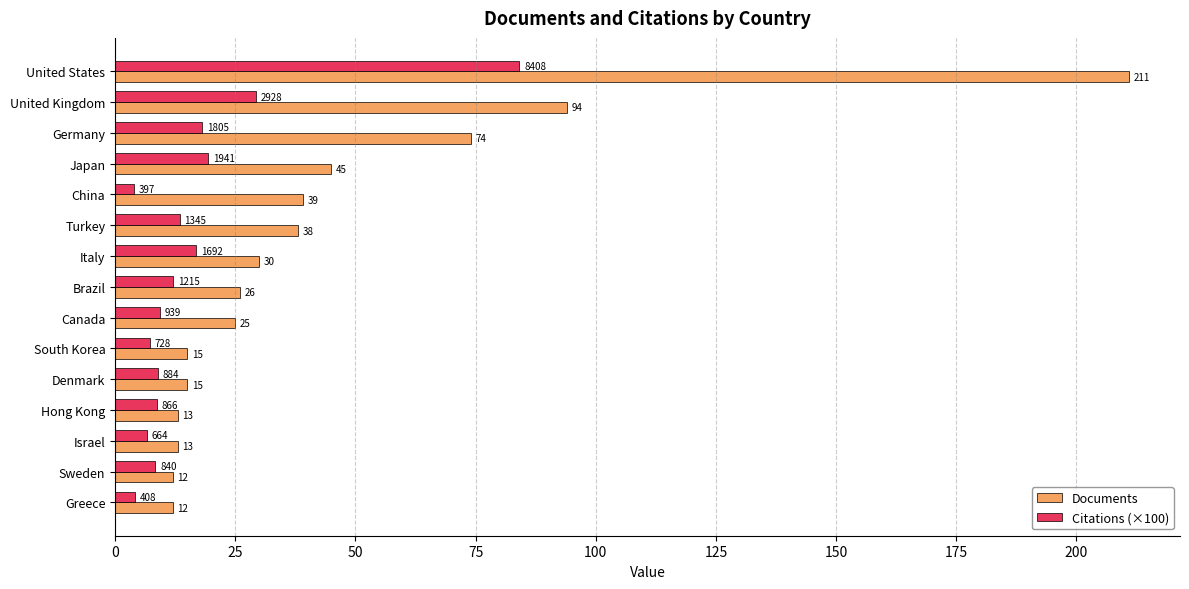

What is the sum of all Documents values?

662.0